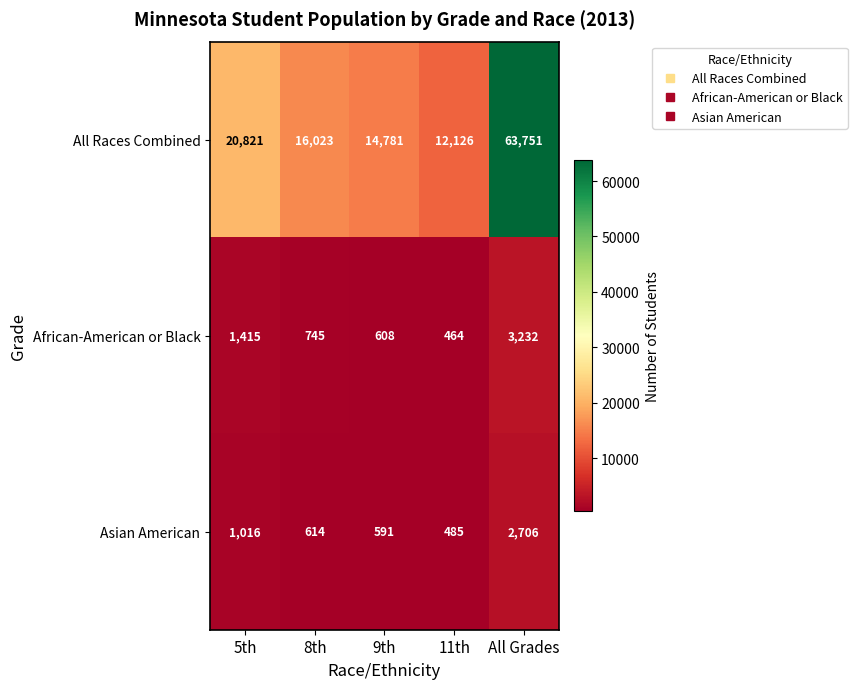

Reading right to left, what are all the values shown in this chart?

All Races Combined: 63751	12126	14781	16023	20821
African-American or Black: 3232	464	608	745	1415
Asian American: 2706	485	591	614	1016